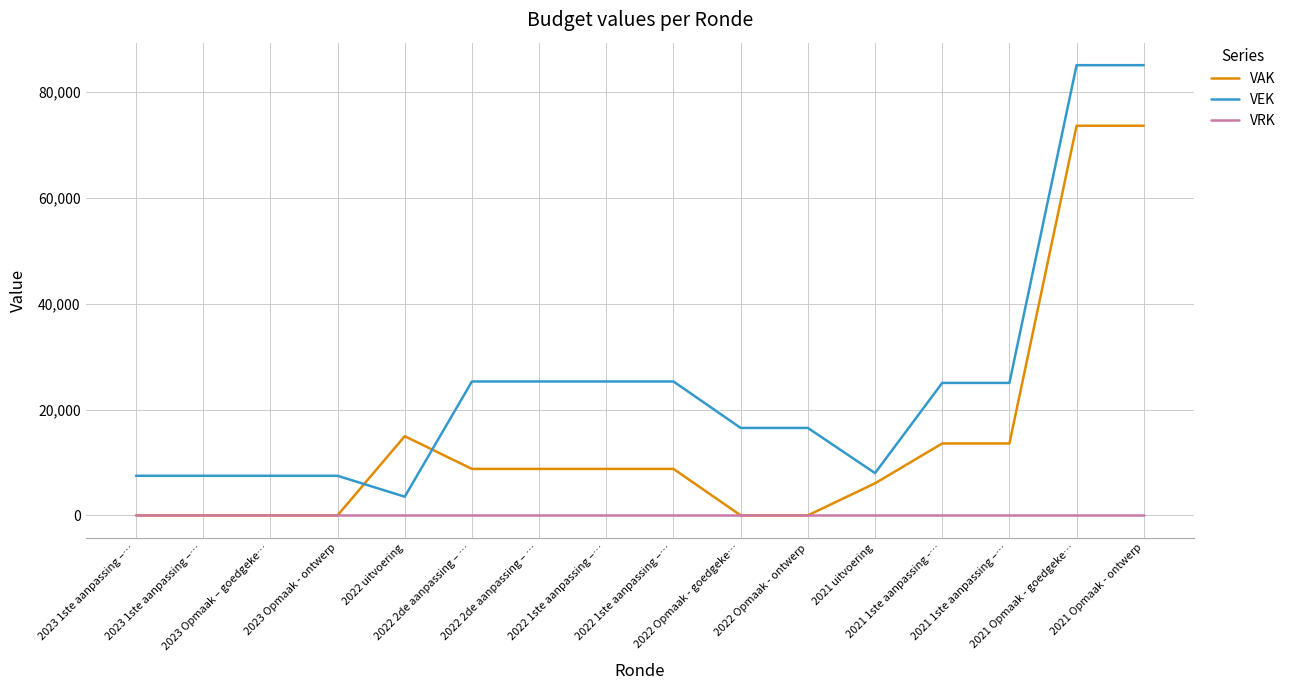

What are all the series names shown in the legend?

VAK, VEK, VRK